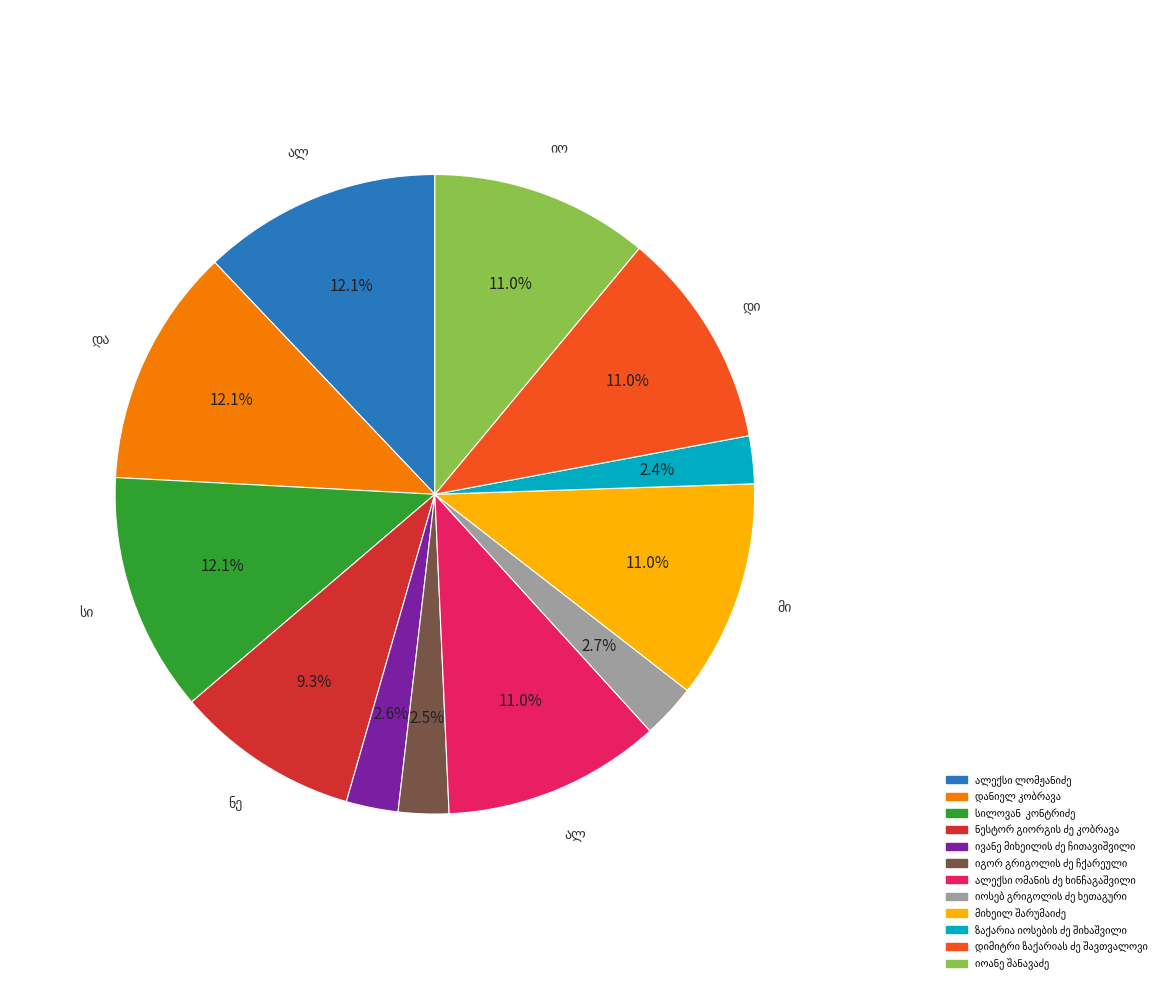

Is there a majority slice in this chart?

No